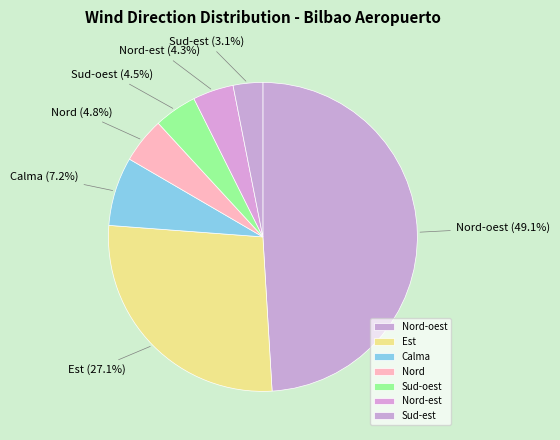

What is the ratio of the value at Calma to the value at Sud-est?

2.3